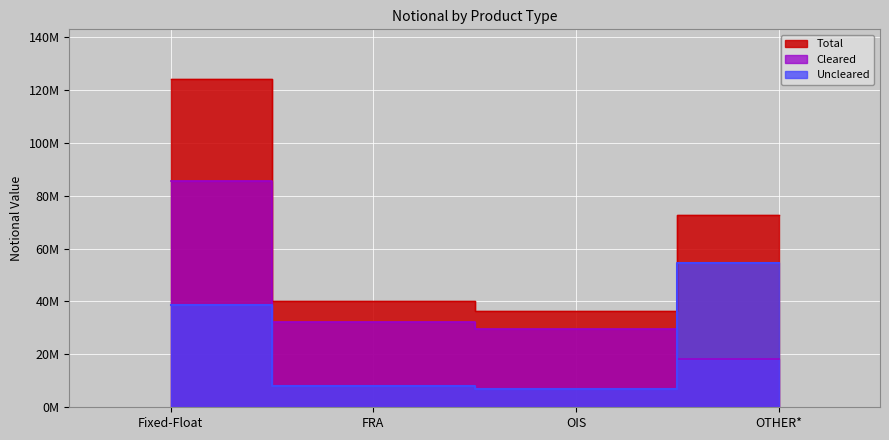

List the series in order of their overall mean, highest first.

Total, Cleared, Uncleared